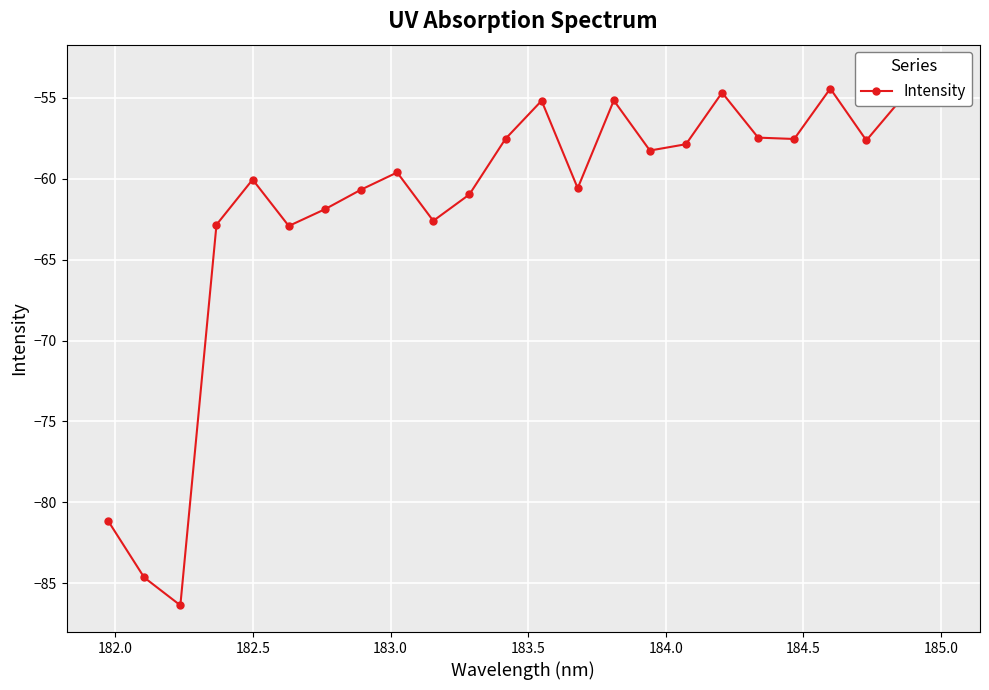

What is the value of the 18th point from the left?

-54.7